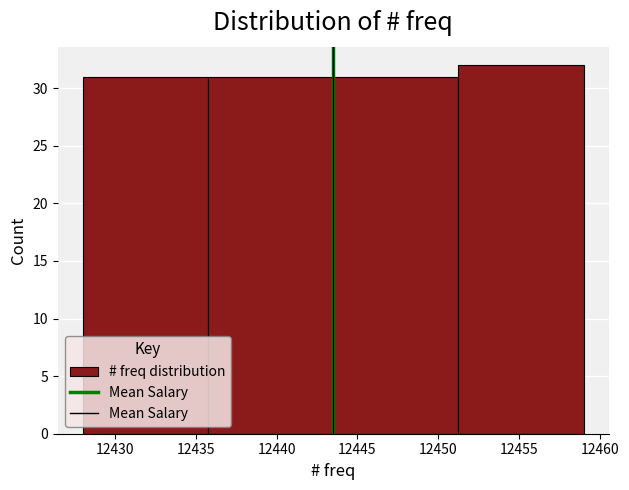

Reading left to right, transcribe this chart: for each bar, give the range it covers on the x-axis and its height. Neither the bar edges nor the heights are printed on the chart, so give them approximately, as read against the axes.

12428.00 to 12435.75: 31
12435.75 to 12443.50: 31
12443.50 to 12451.25: 31
12451.25 to 12459.00: 32